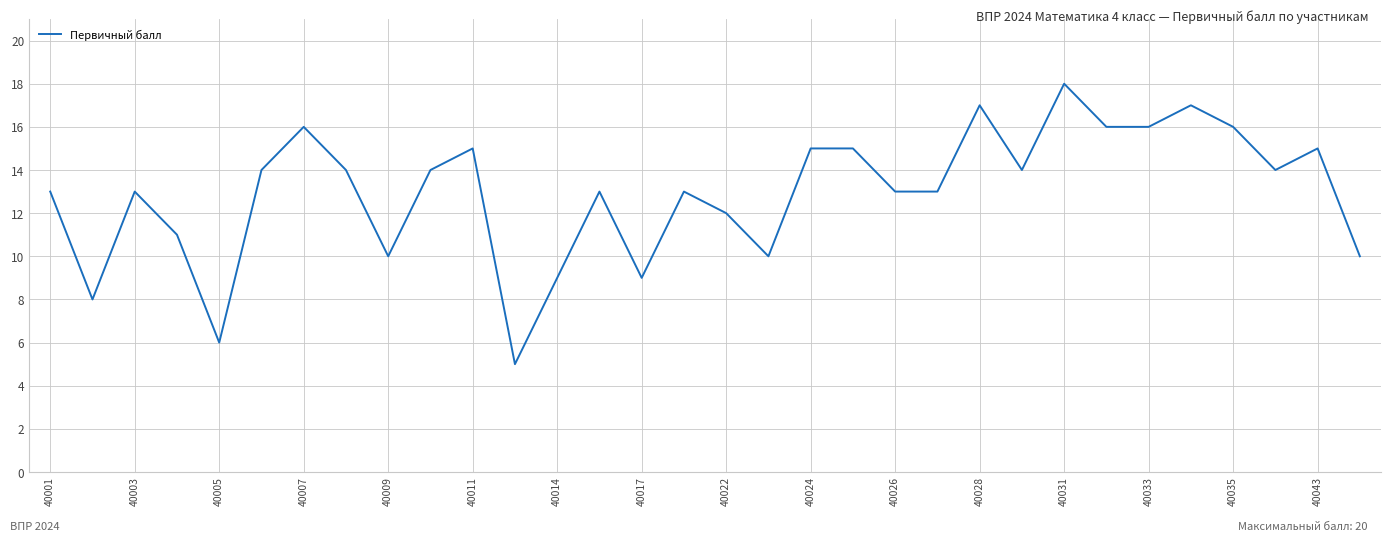

Reading left to right, list all the values displayed in this chart.

13	8	13	11	6	14	16	14	10	14	15	5	9	13	9	13	12	10	15	15	13	13	17	14	18	16	16	17	16	14	15	10